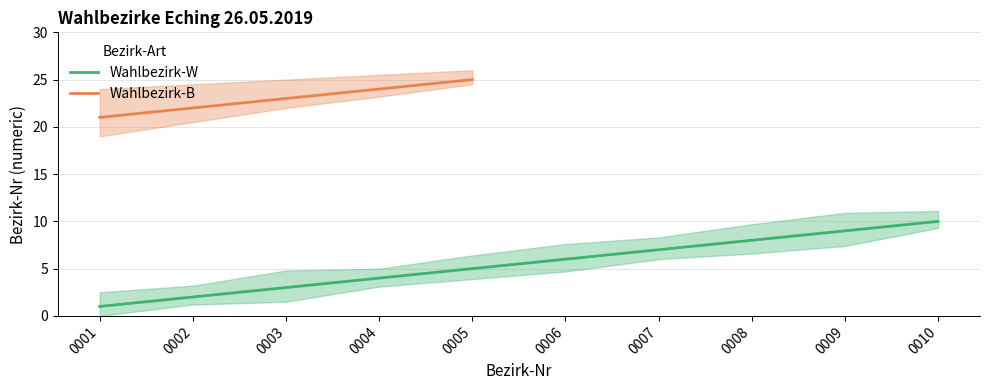

The value at 0009 is 6. True or false?

False